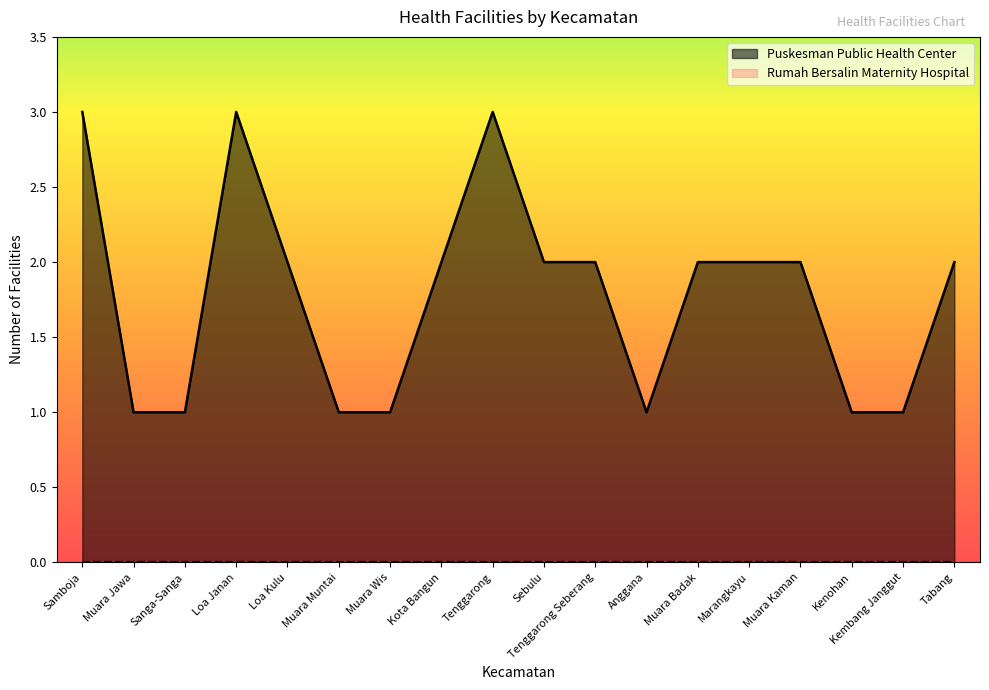

At which label is the value closest to 2?

Loa Kulu